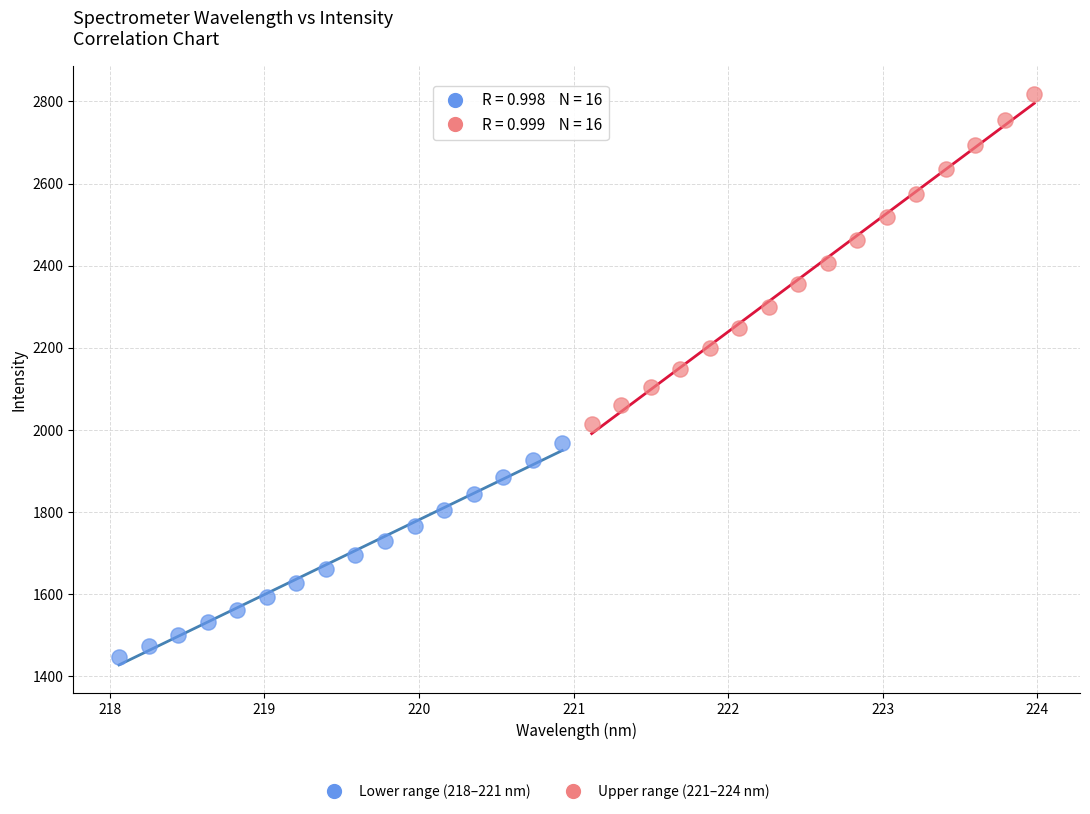

Which series contains the highest Y value?

Upper range (221–224 nm)